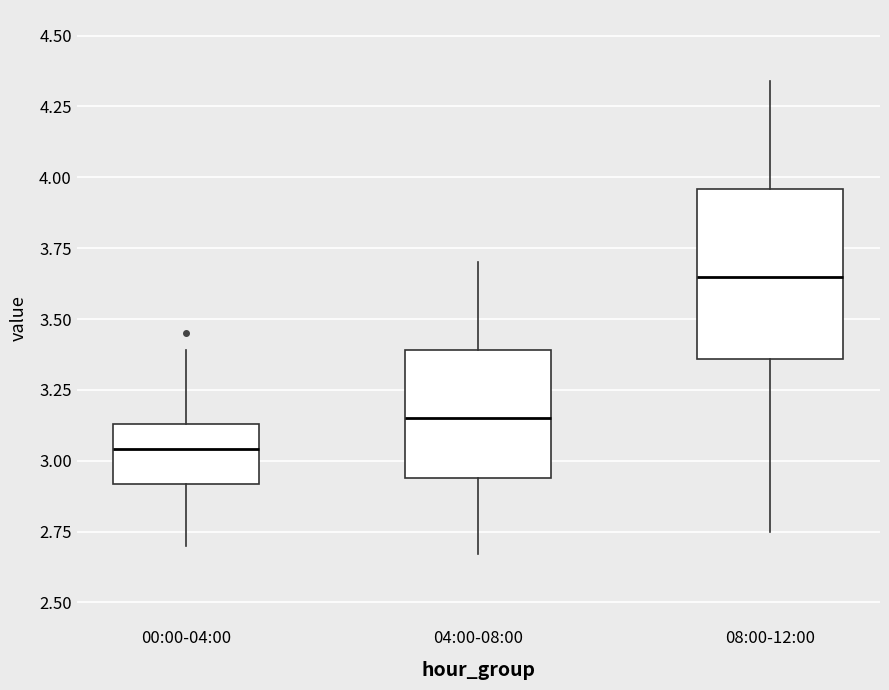

Reading left to right, read every box against the y-axis: the position of its median line, the range the box covers, and the ends of its whiskers. The values are not printed on the chart, so give them approximately, as read against the axis.

00:00-04:00: median 3.05, box 2.90 to 3.15, whiskers 2.70 to 3.40
04:00-08:00: median 3.15, box 2.95 to 3.40, whiskers 2.65 to 3.70
08:00-12:00: median 3.65, box 3.35 to 3.95, whiskers 2.75 to 4.35